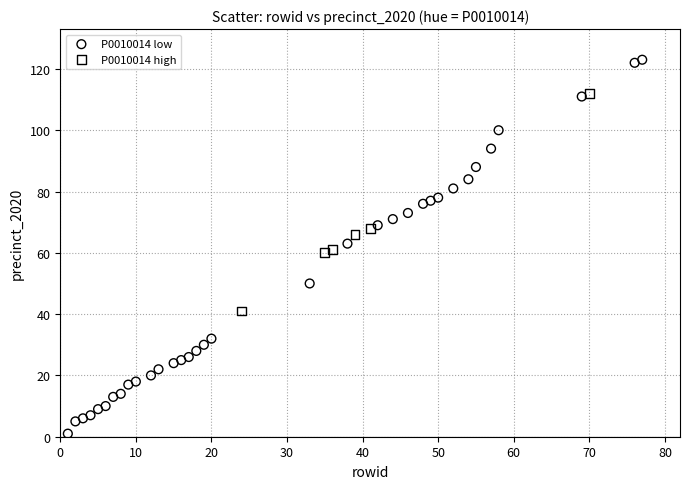

Which series contains the highest Y value?

P0010014 low